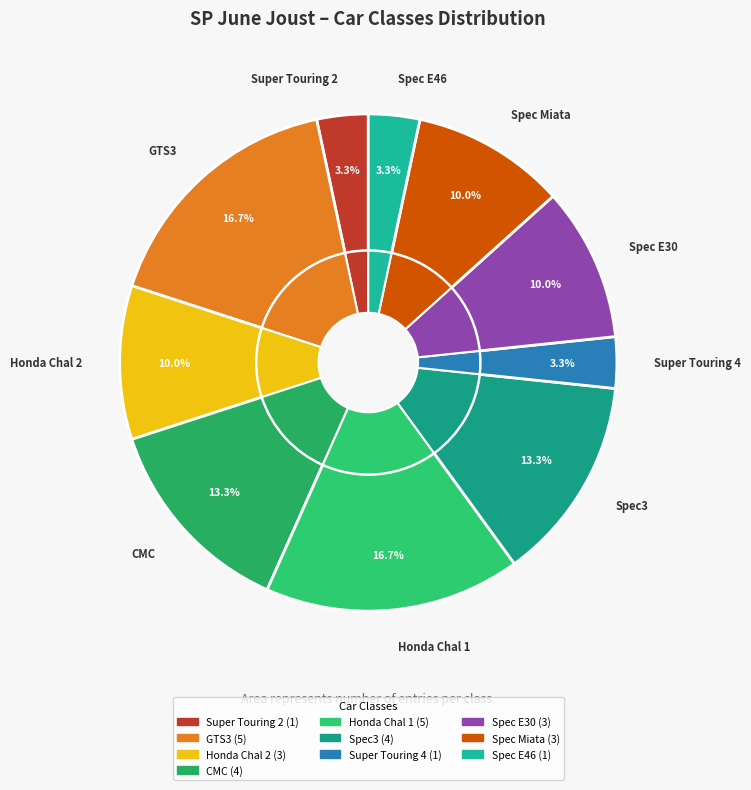

What percentage is the Spec E46 slice, to the nearest percent?

3%